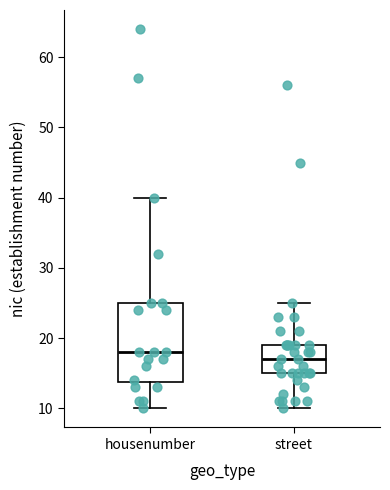

Comparing the boxes themselves (not the whiskers), which one is the tallest?

housenumber